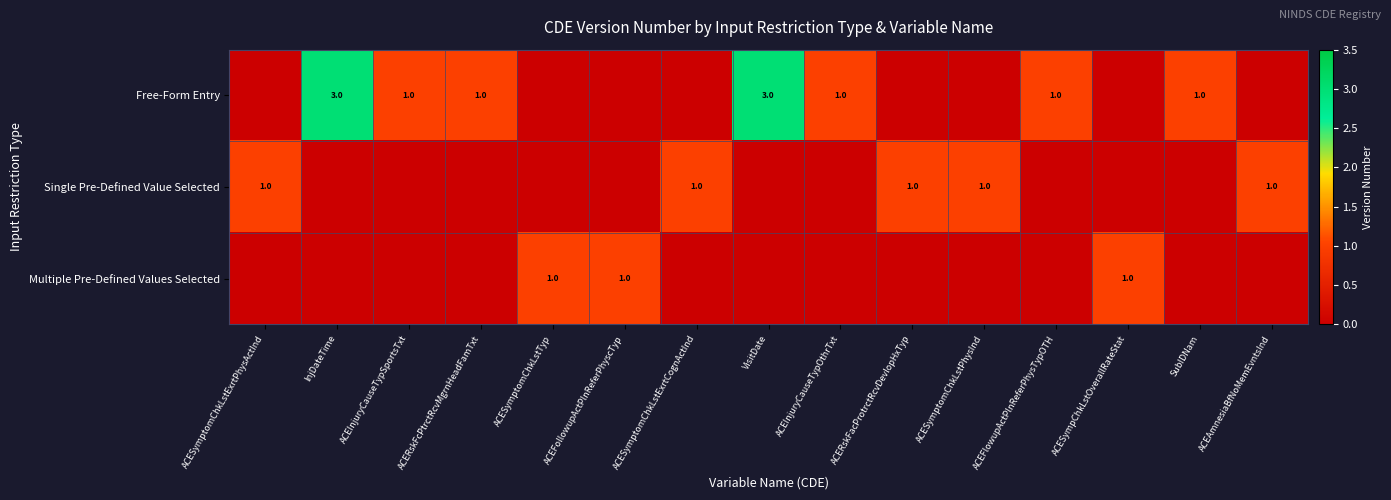

List the series in order of their overall mean, highest first.

Free-Form Entry, Single Pre-Defined Value Selected, Multiple Pre-Defined Values Selected